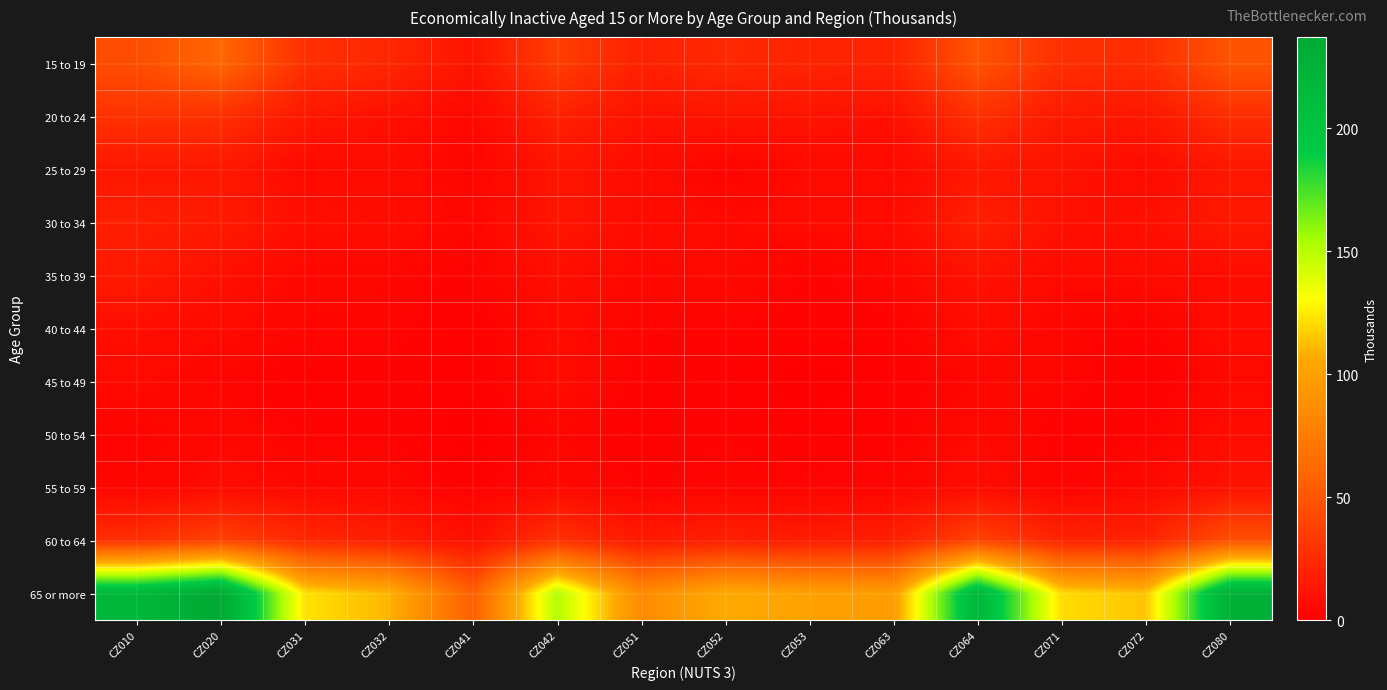

At how many categories does at least one series exceed 163?

4